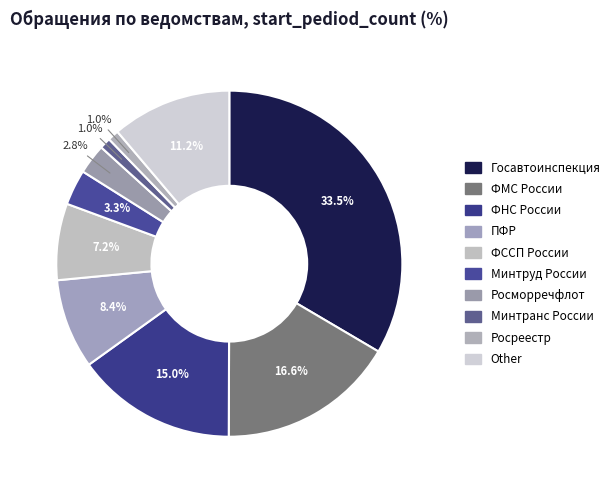

The ФНС России slice represents 15% of the pie. True or false?

True